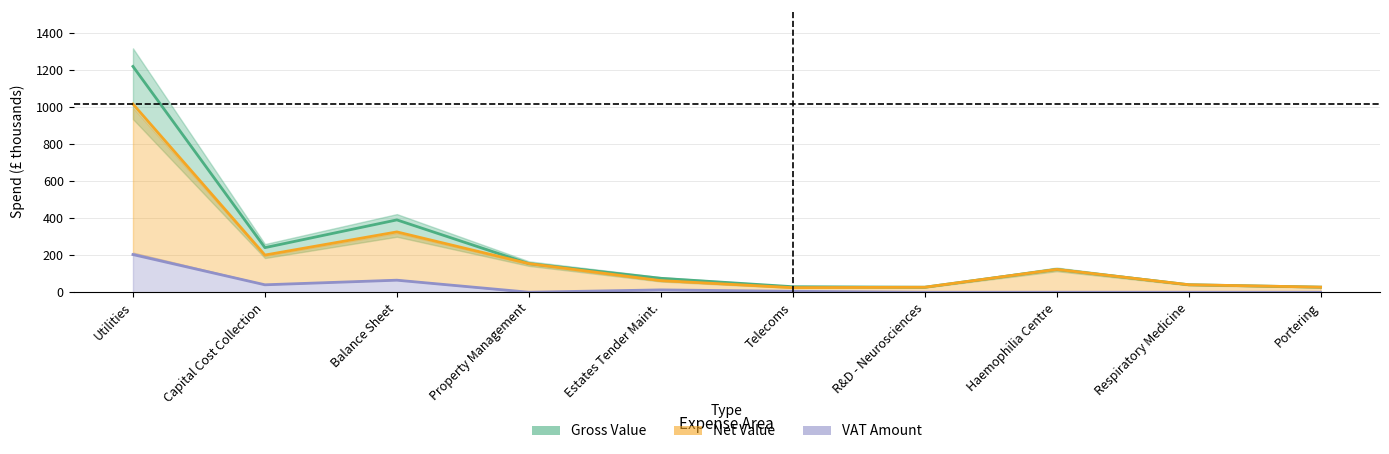

List the labels in order of Gross Value value, smallest first.

R&D - Neurosciences, Portering, Telecoms, Respiratory Medicine, Estates Tender Maint., Haemophilia Centre, Property Management, Capital Cost Collection, Balance Sheet, Utilities